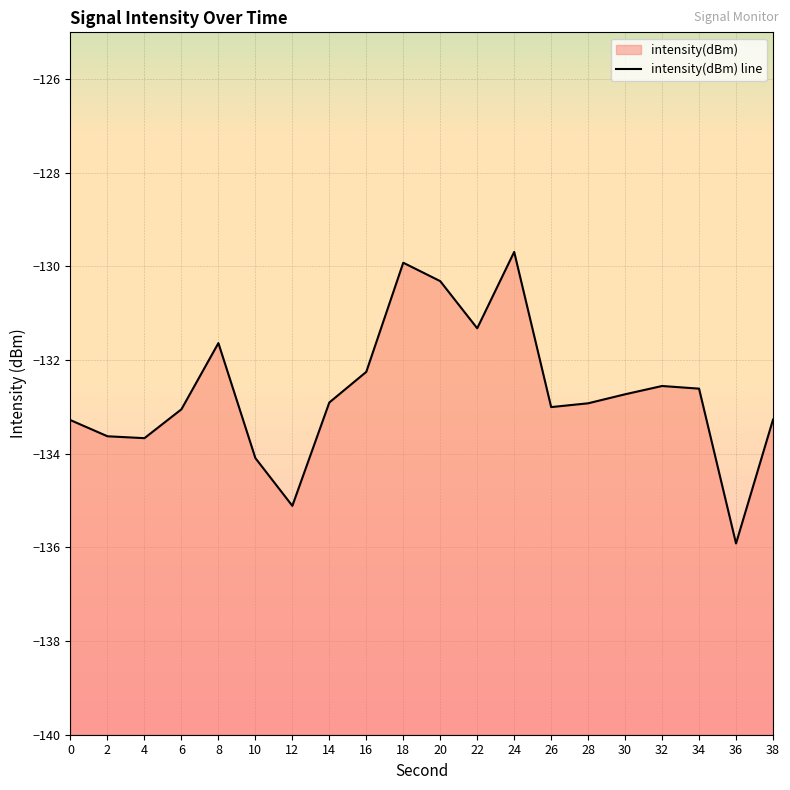

Reading left to right, list all the values displayed in this chart.

0=-133.3	2=-133.6	4=-133.7	6=-133.1	8=-131.6	10=-134.1	12=-135.1	14=-132.9	16=-132.3	18=-129.9	20=-130.3	22=-131.3	24=-129.7	26=-133.0	28=-132.9	30=-132.7	32=-132.6	34=-132.6	36=-135.9	38=-133.3